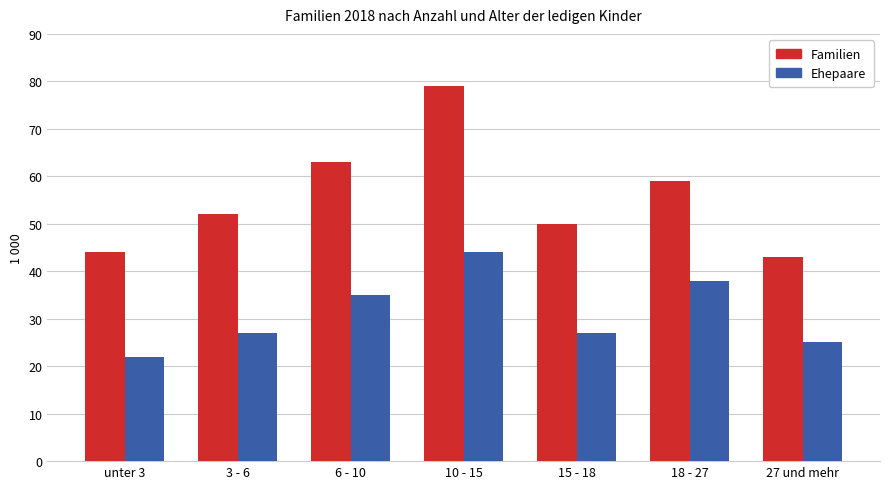

What is the difference between the second highest and minimum values in the Ehepaare series?

16